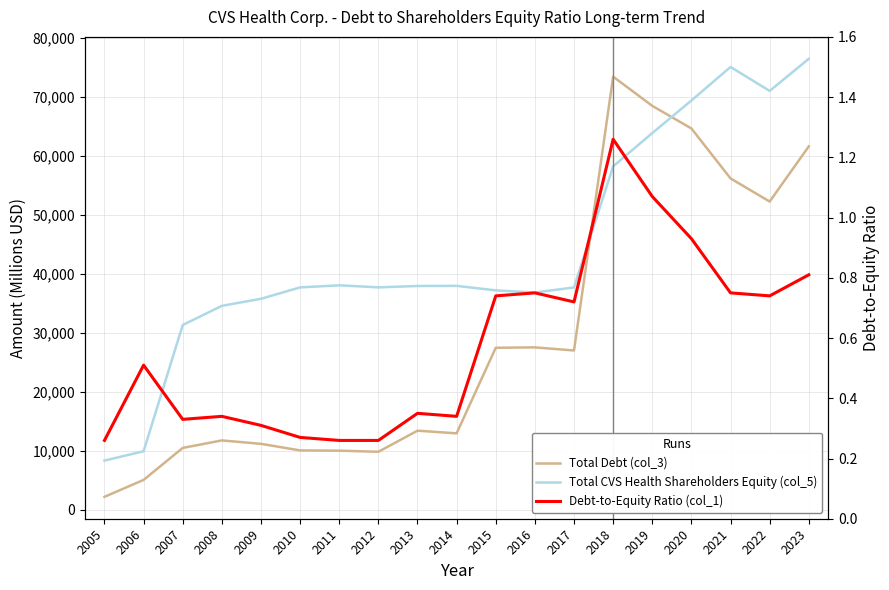

Reading left to right, what are all the values shown in this chart?

Total Debt (col_3): 2189.0	5057.0	10482.0	11755.0	11175.0	10057.0	10014.0	9828.0	13402.0	12955.0	27464.0	27531.0	27002.0	73429.0	68480.0	64647.0	56176.0	52254.0	61610.0
Total CVS Health Shareholders Equity (col_5): 8331.0	9918.0	31322.0	34574.0	35768.0	37700.0	38051.0	37704.0	37938.0	37958.0	37196.0	36830.0	37691.0	58225.0	63864.0	69389.0	75075.0	71015.0	76461.0
Debt-to-Equity Ratio (col_1): 0.3	0.5	0.3	0.3	0.3	0.3	0.3	0.3	0.3	0.3	0.7	0.8	0.7	1.3	1.1	0.9	0.8	0.7	0.8